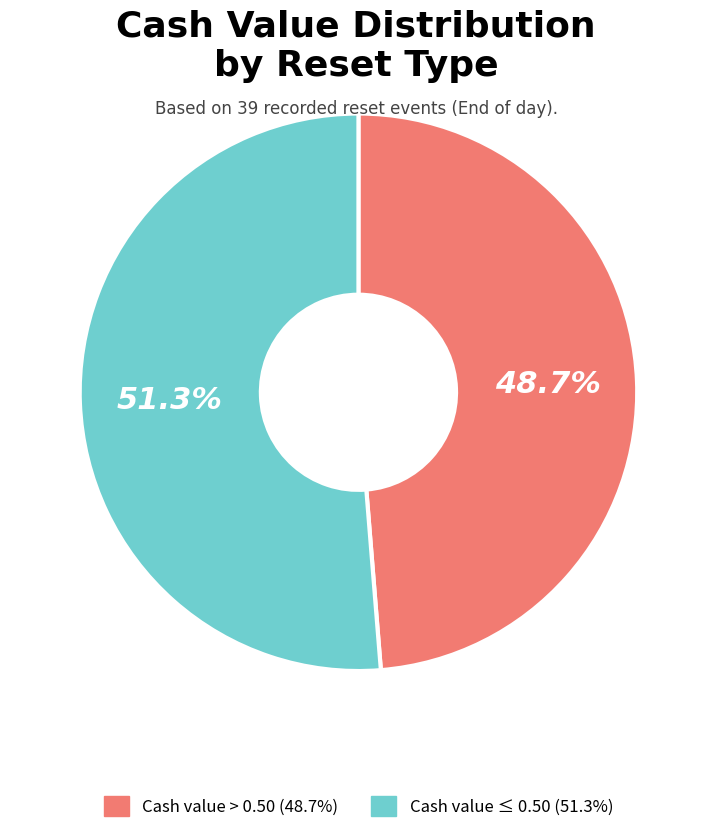

Is there any slice that represents more than half of the pie?

Yes